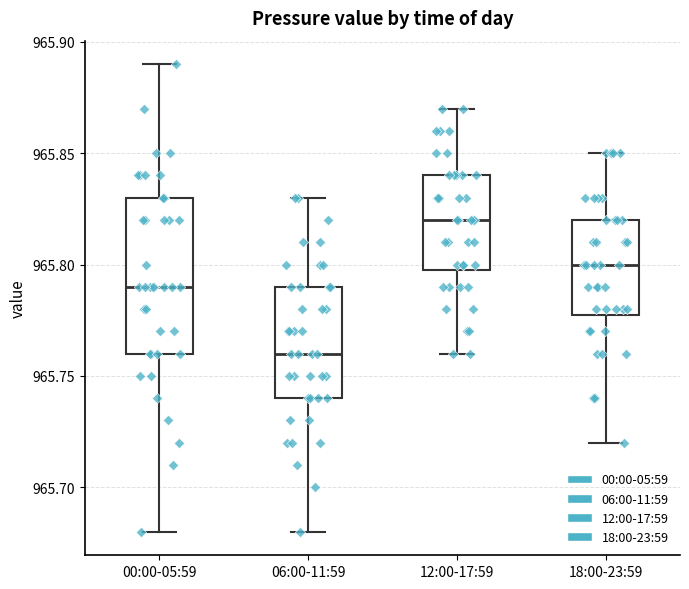

Which box is the tallest, from its lower edge to its upper edge?

00:00-05:59